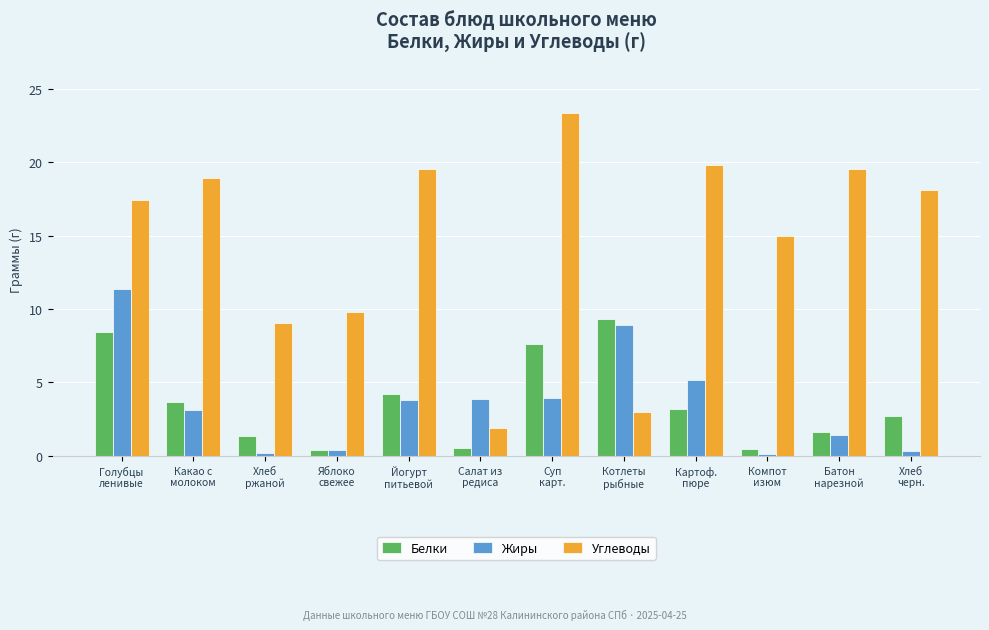

What is the sum of all Углеводы values?

175.2